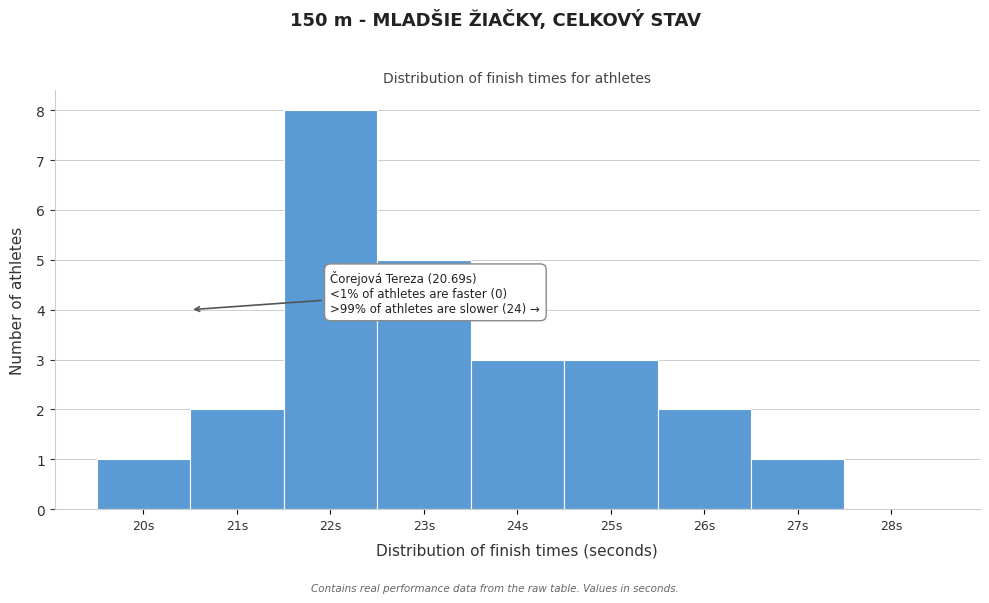

Reading left to right, list all the values displayed in this chart.

20s=1	21s=2	22s=8	23s=5	24s=3	25s=3	26s=2	27s=1	28s=0